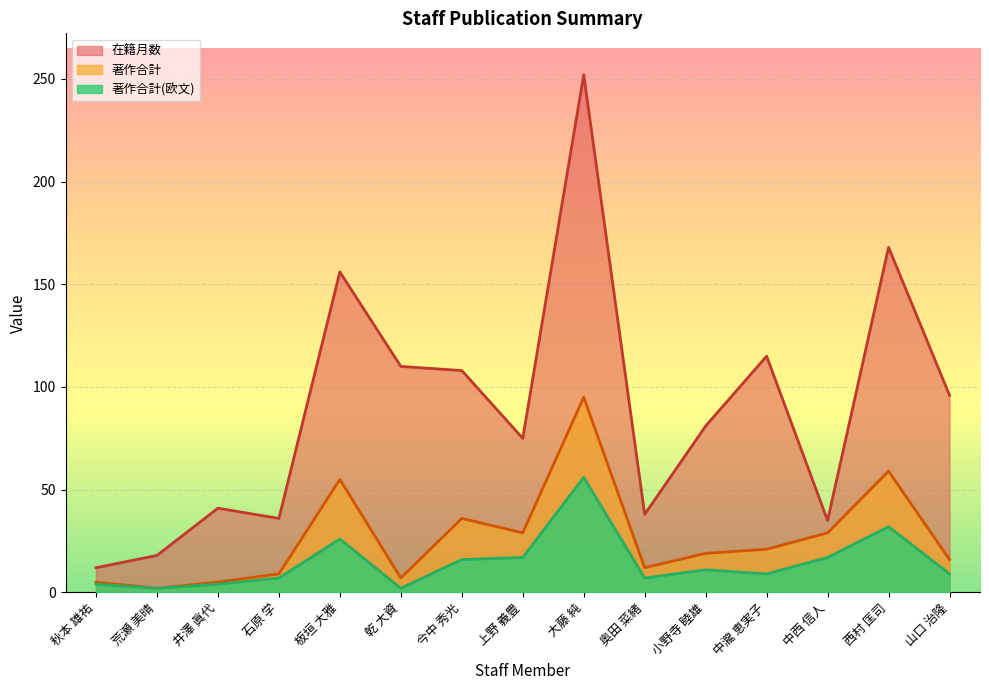

What are all the series names shown in the legend?

在籍月数, 著作合計, 著作合計(欧文)